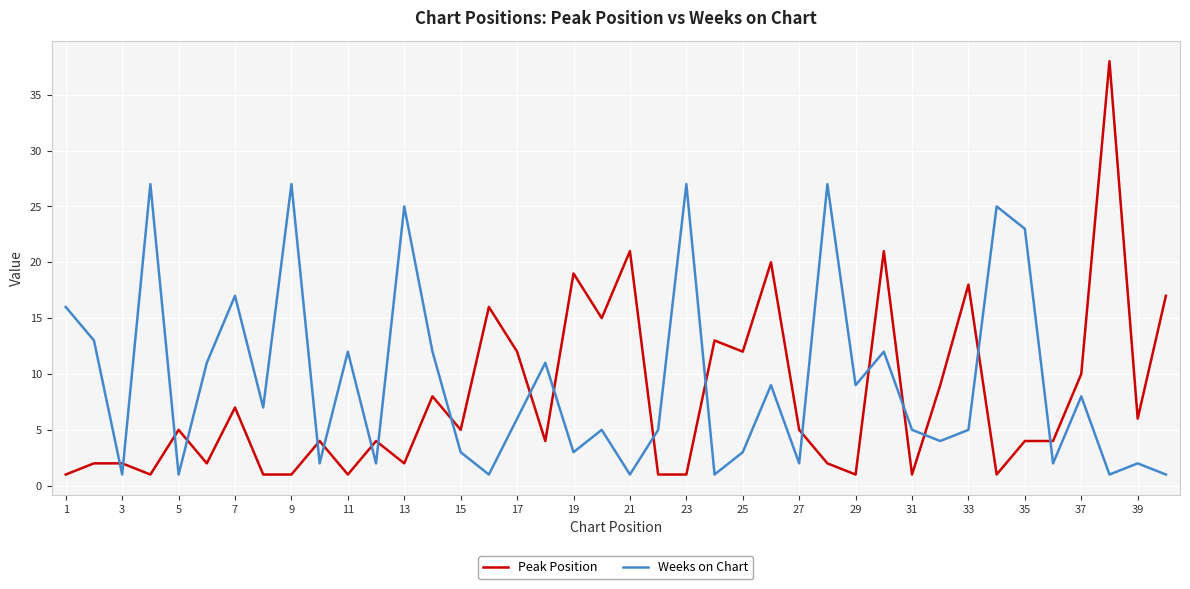

How many intersections are there between Weeks on Chart and Peak Position?

19